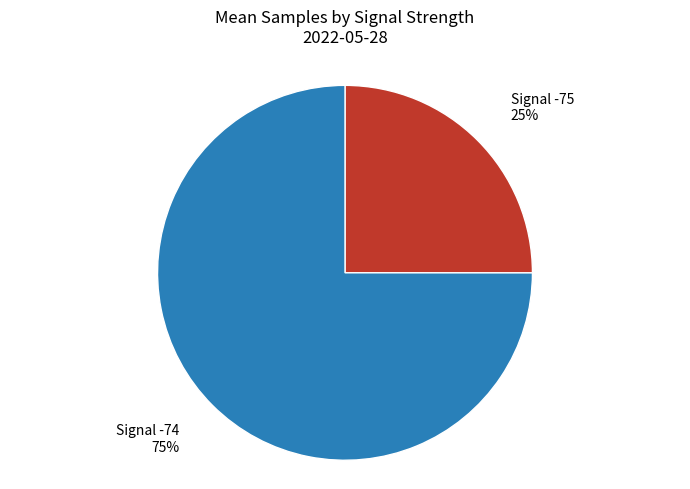

To the nearest percent, what portion does Signal -75 represent?

25%